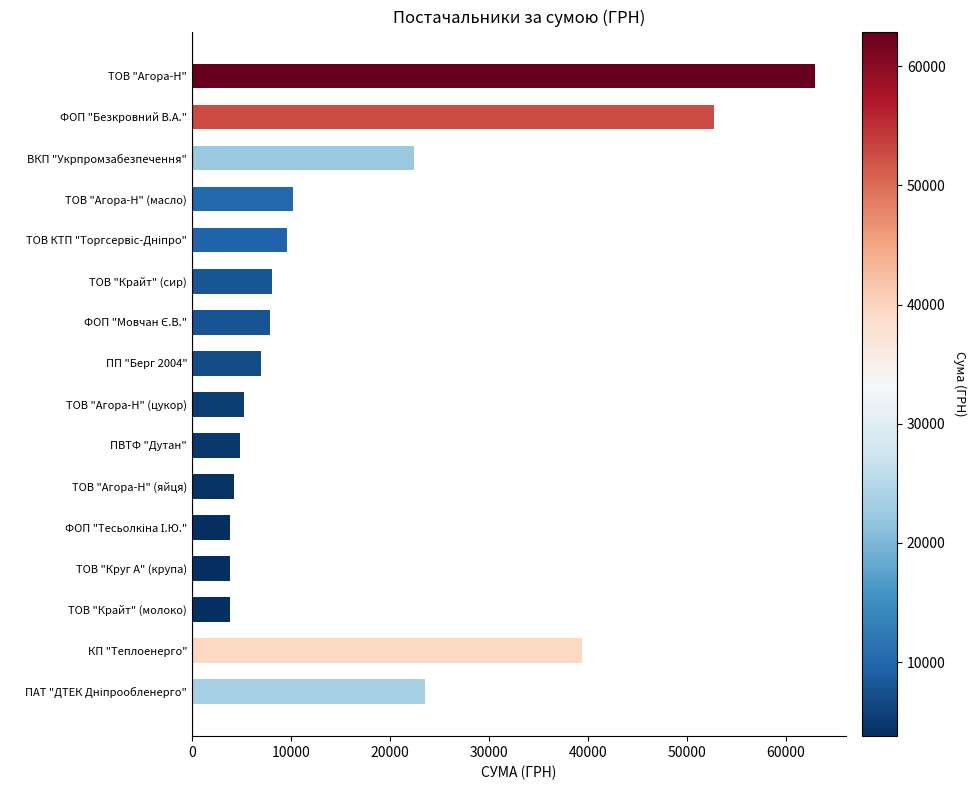

What is the average value?

16856.0